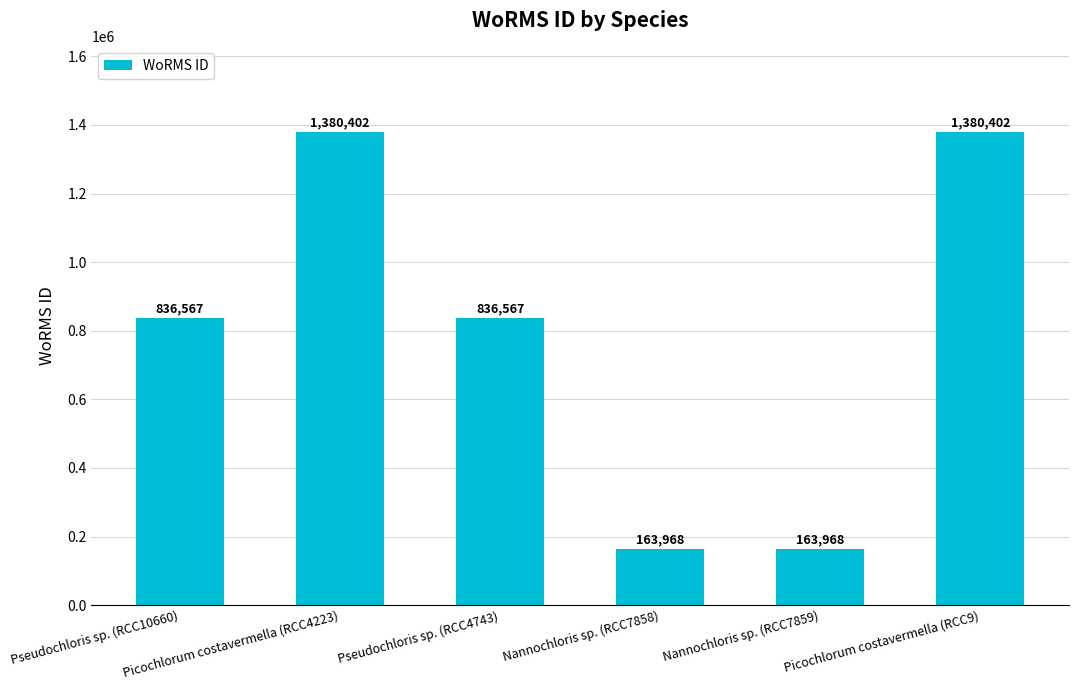

What is the minimum value shown in the chart?

163968